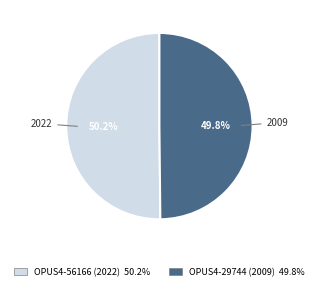

To the nearest percent, what percentage of the pie is OPUS4-56166 (2022)?

50%